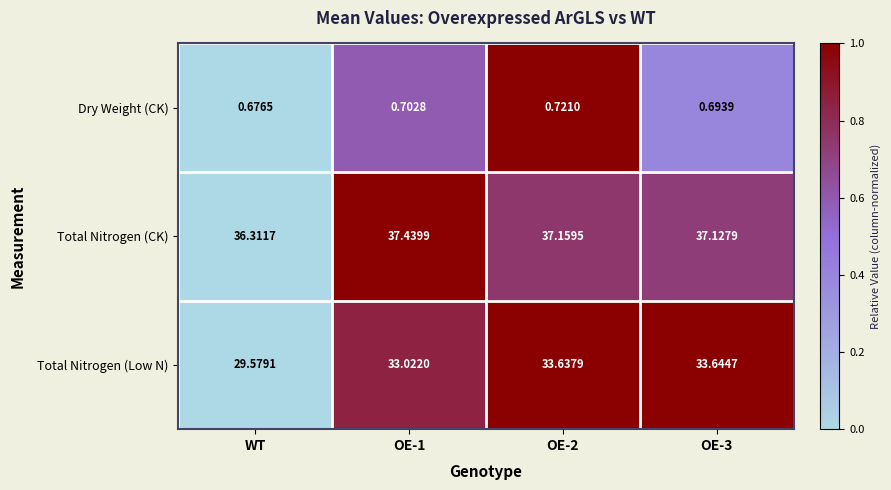

Between WT and OE-1, which series saw the biggest shift?

Total Nitrogen (Low N)